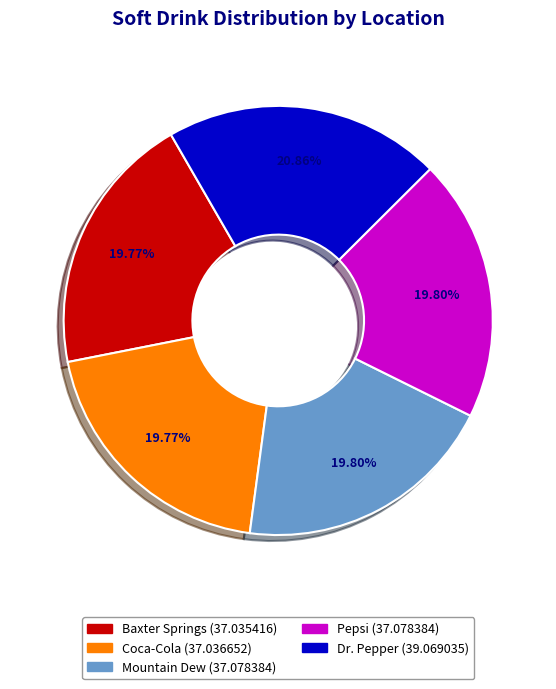

Is it true that Baxter Springs is 20% of the pie?

True